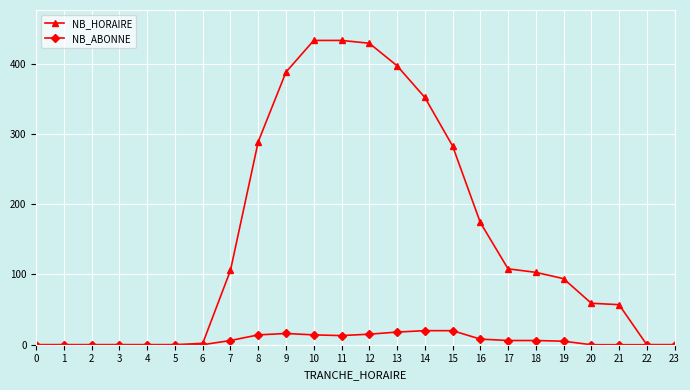

Rank the series by their average value, from highest to lowest.

NB_HORAIRE, NB_ABONNE